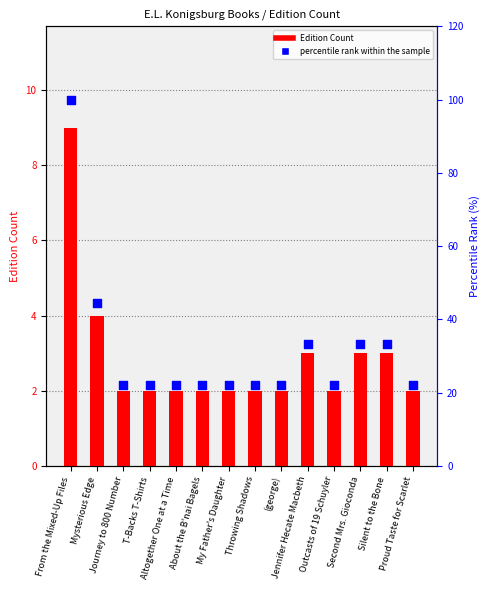

What are all the series names shown in the legend?

Edition Count, Percentile rank within the sample